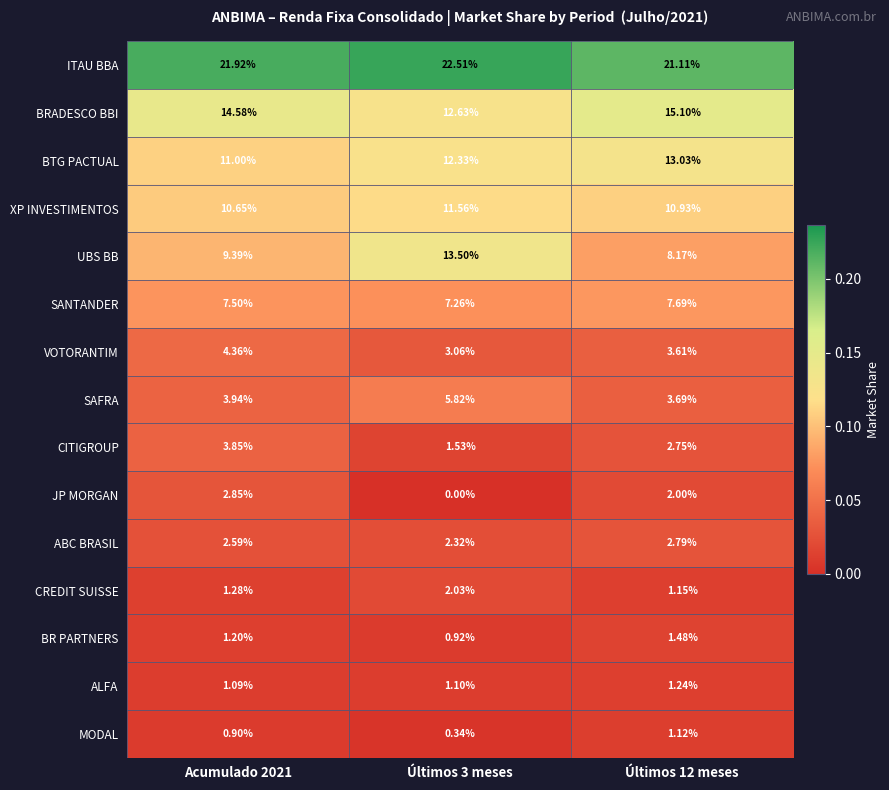

Which series has the widest spread of values?

UBS BB